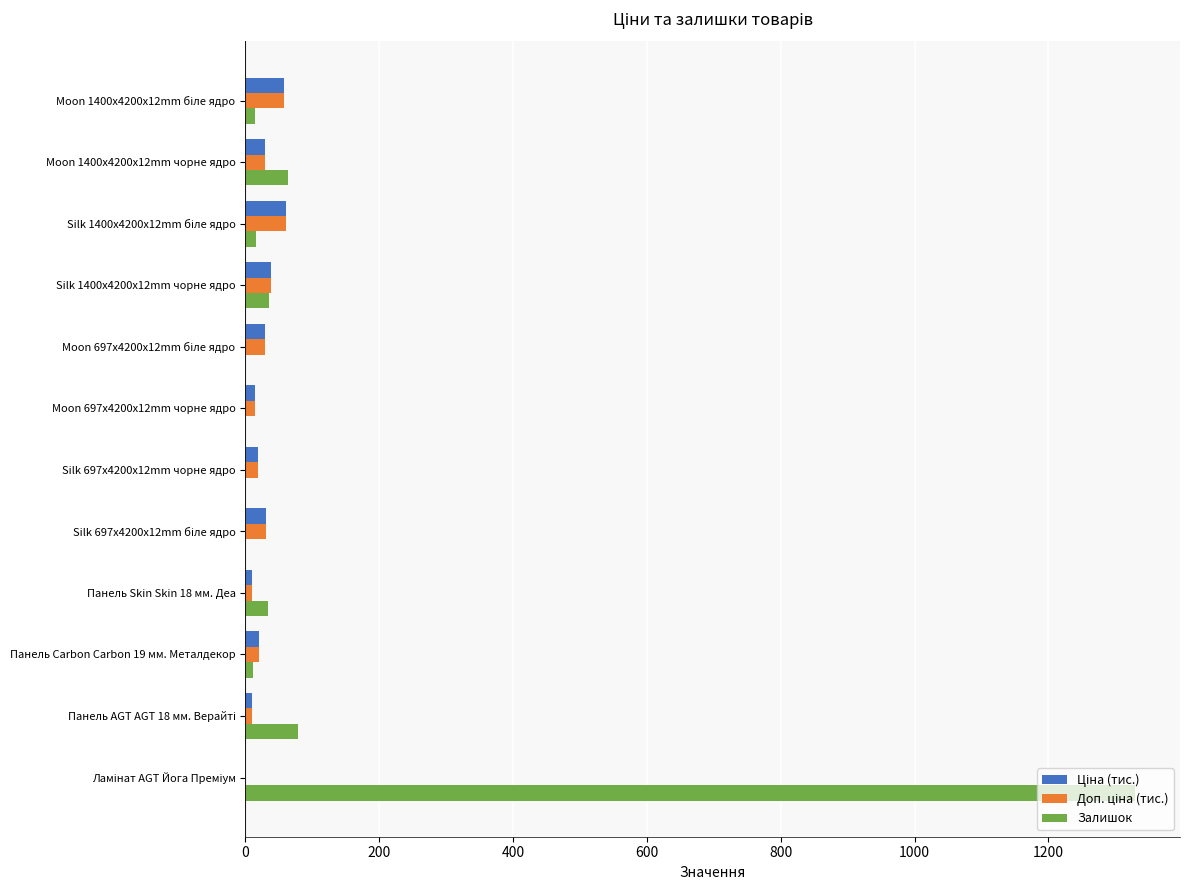

Which series has the largest total across all categories?

Залишок